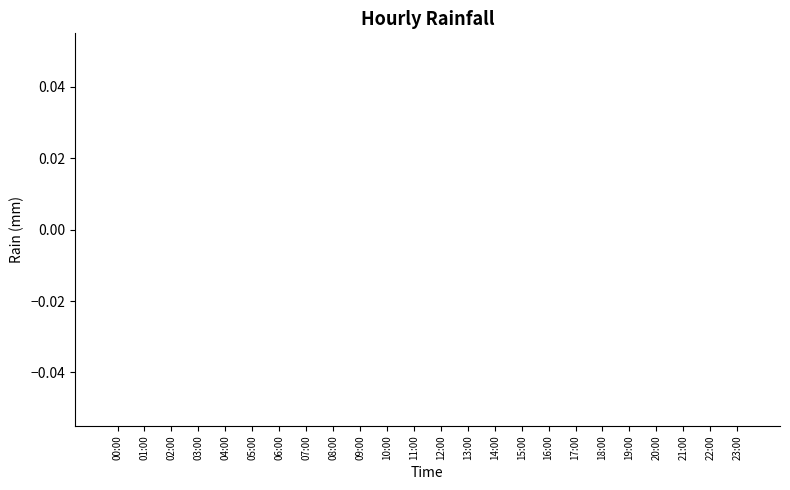

What is the label of the 24th bar from the right?

00:00